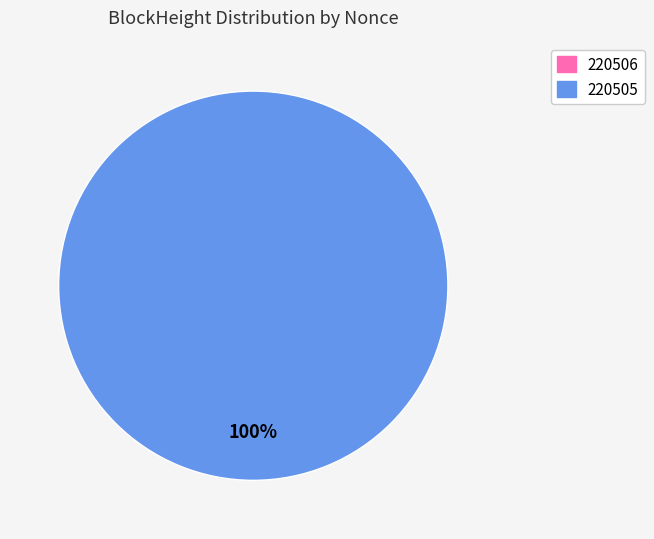

Which slice represents more than half of the pie?

220505